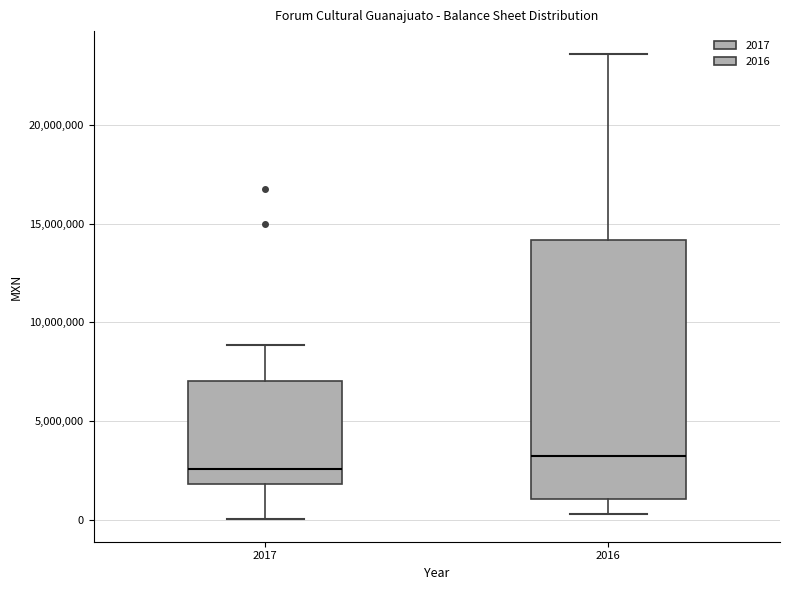

Which box is the tallest, from its lower edge to its upper edge?

2016